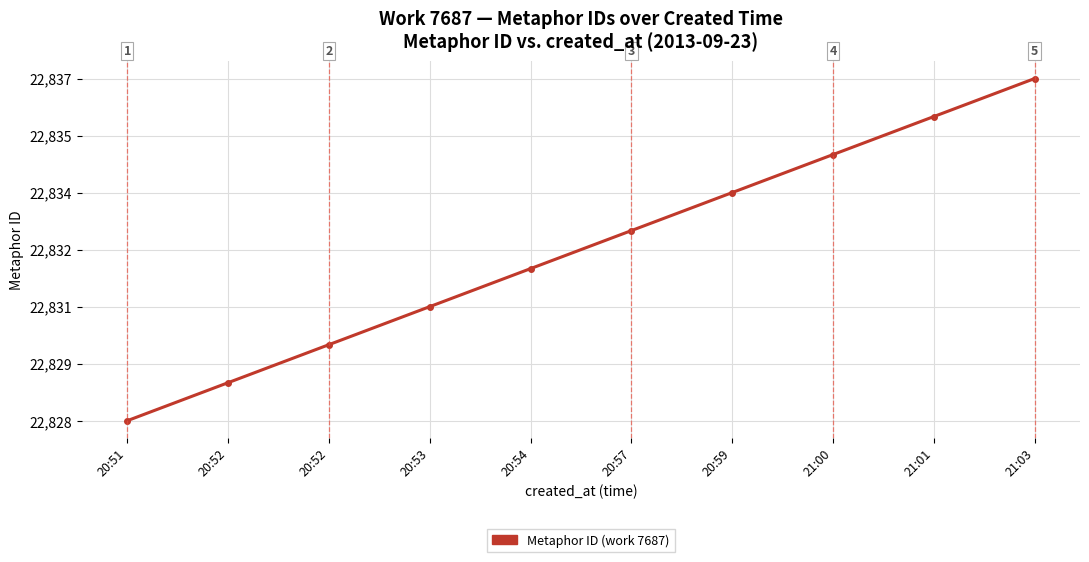

The chart shows a value of 22829 at 20:52. True or false?

True